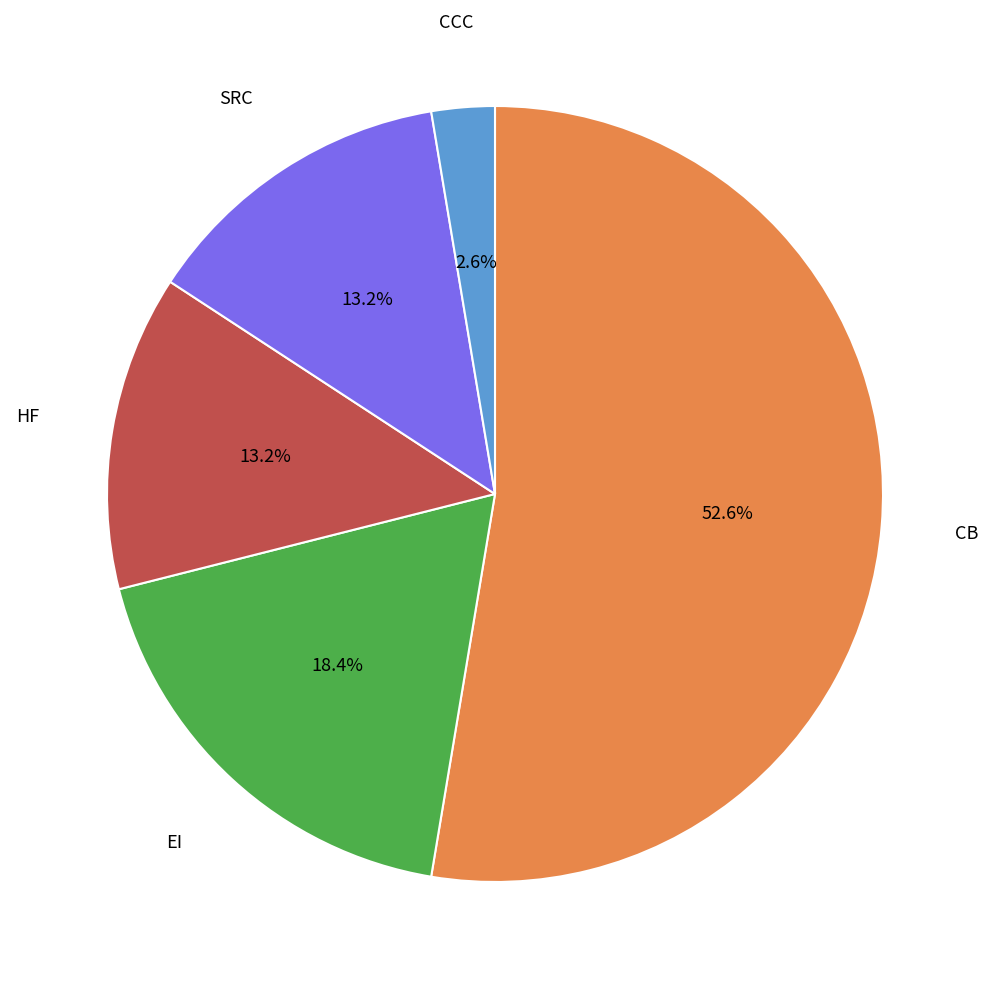

Is there any slice that represents more than half of the pie?

Yes